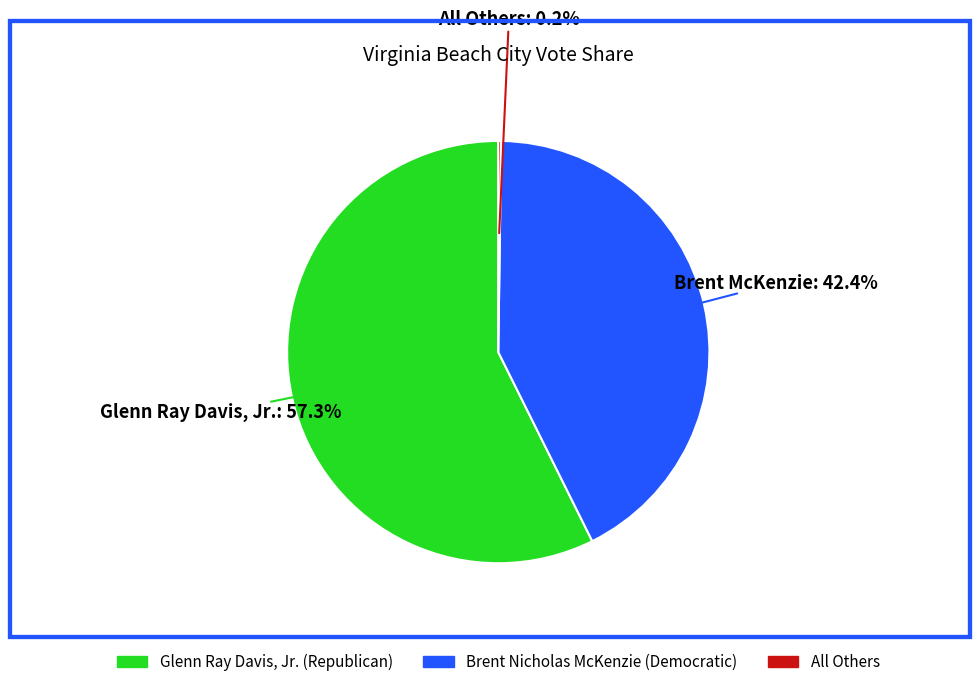

To the nearest percent, what is the difference between the largest and smallest slice percentages?

57%